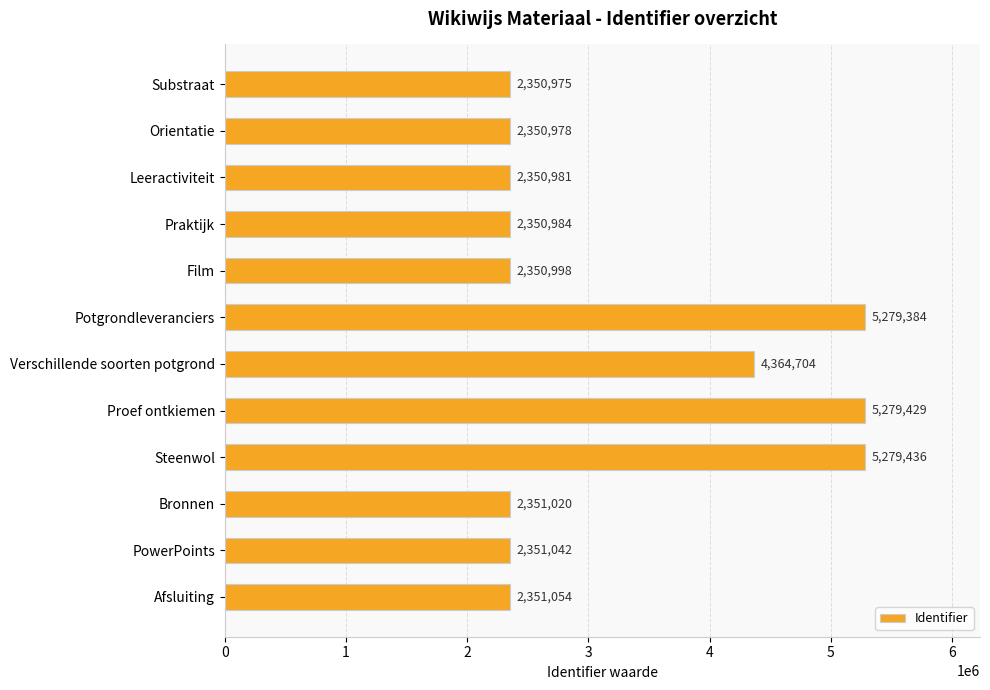

Which label corresponds to the largest value in the chart?

Steenwol